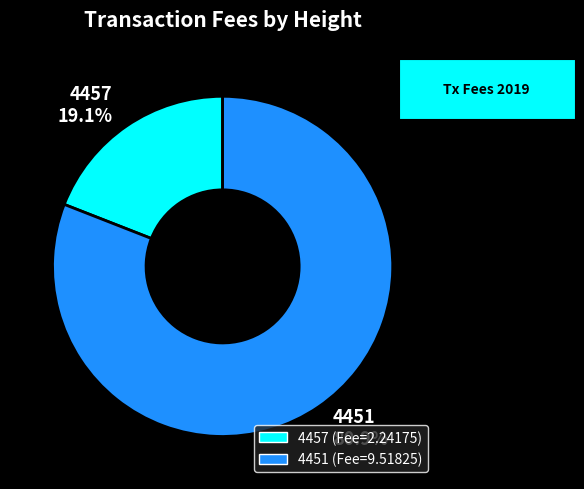

Rank the categories by value from lowest to highest.

4457, 4451